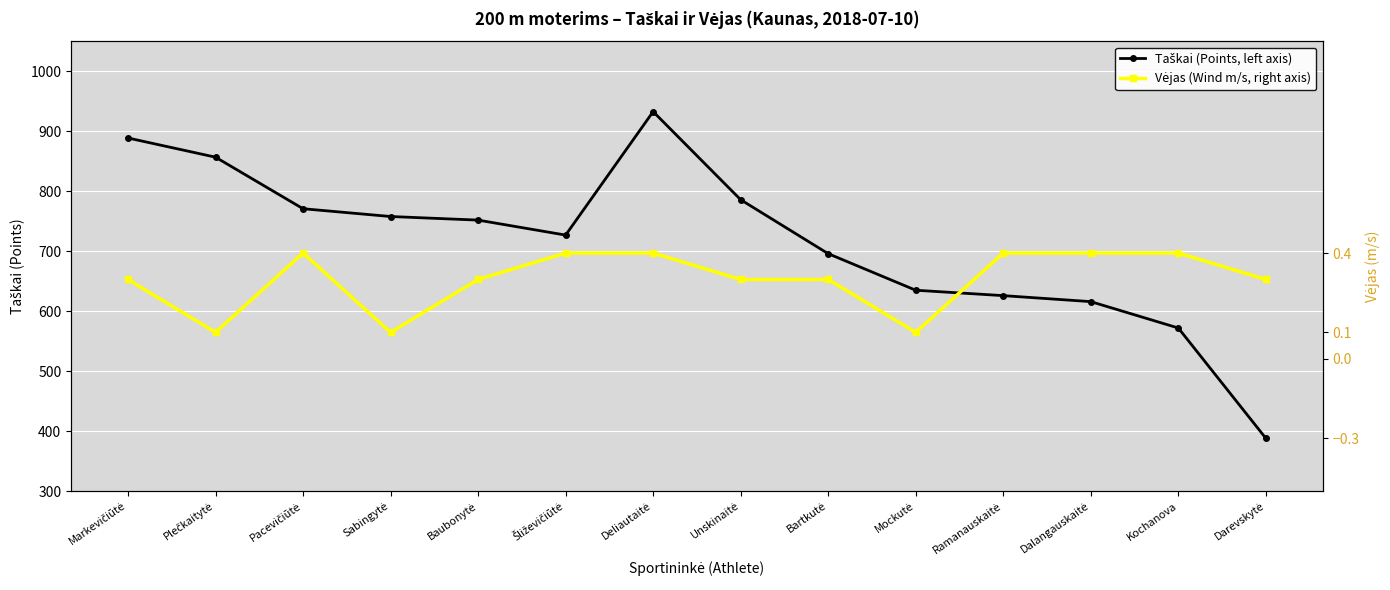

True or false: Vėjas (Wind m/s, right axis) has a value of 0.4 at Kochanova.

True